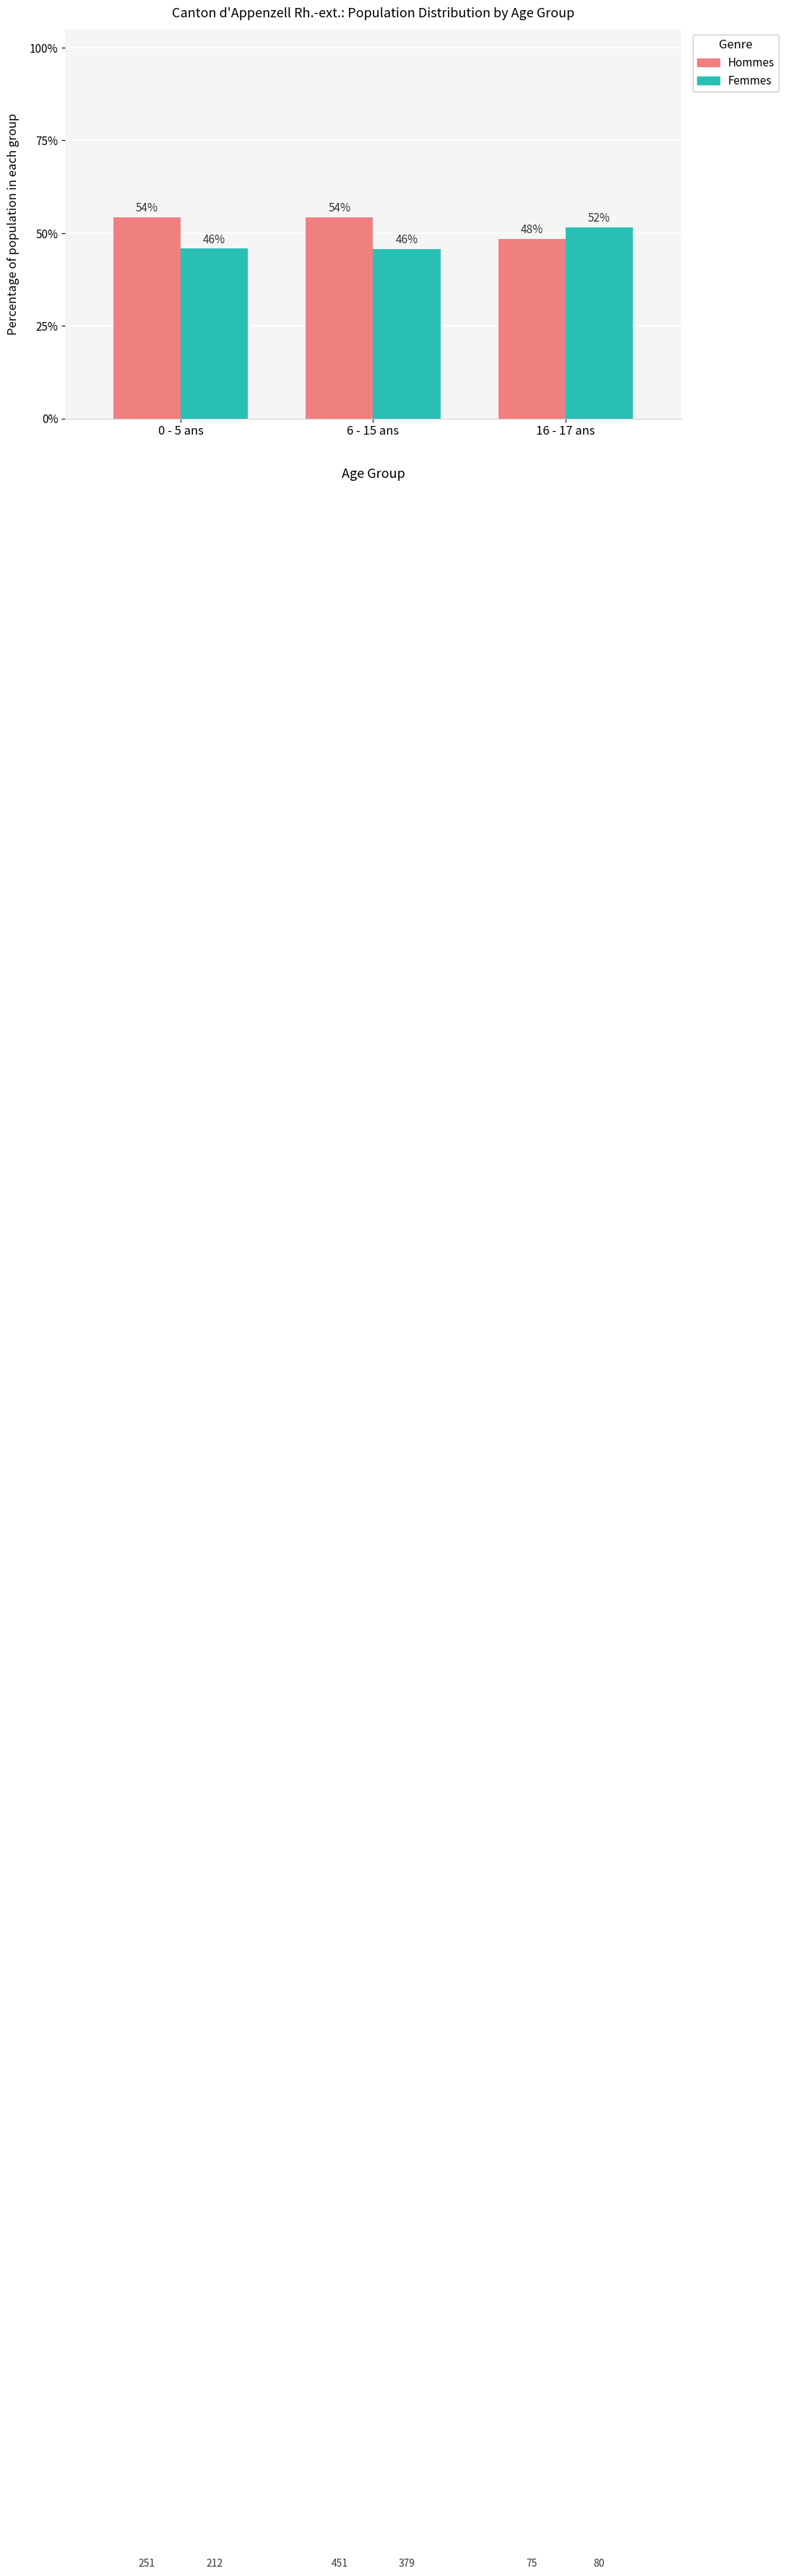

What is the label of the 1st bar from the left?

0 - 5 ans